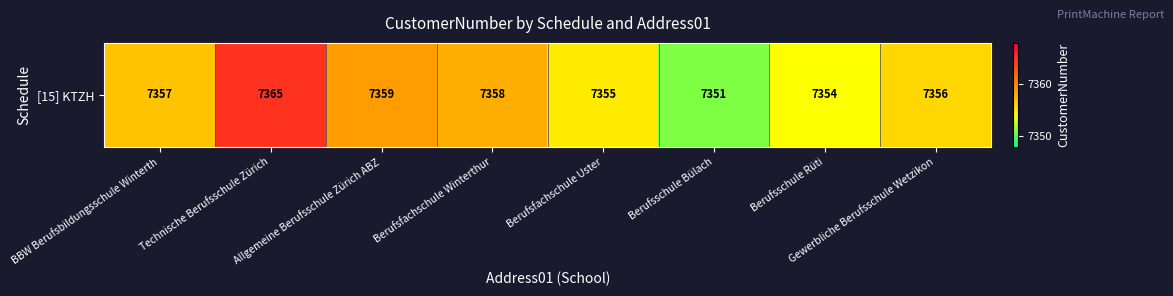

How many values are below 7357?

4